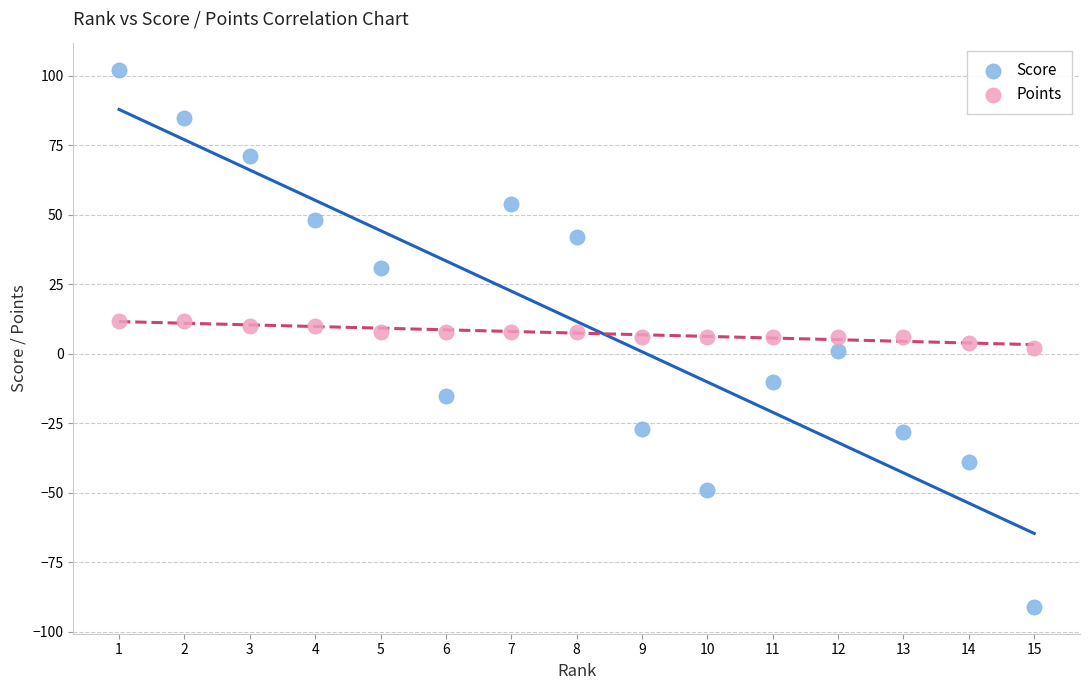

Which series reaches the minimum Y coordinate?

Score